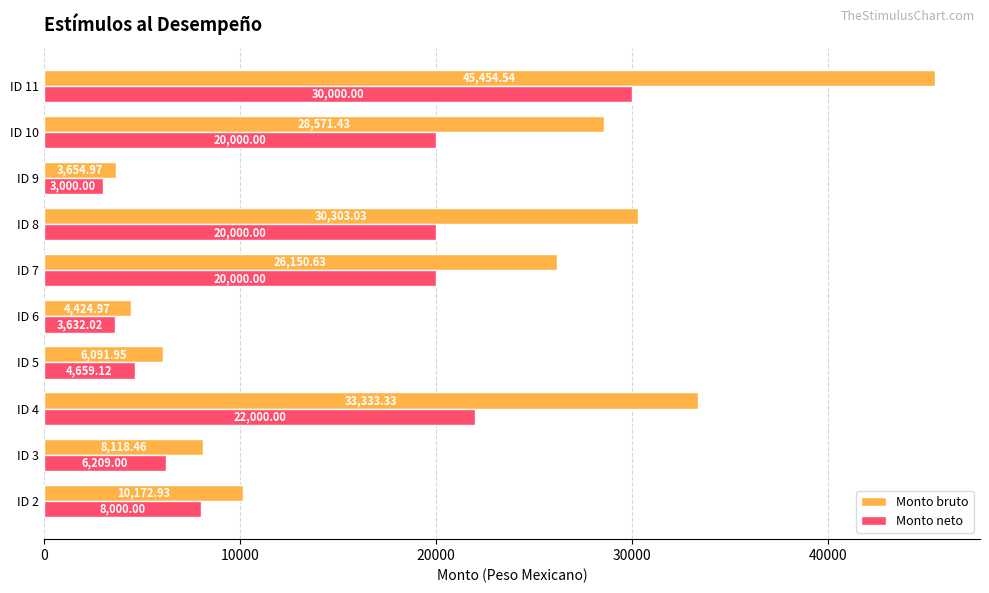

Which series has the largest total across all categories?

Monto bruto